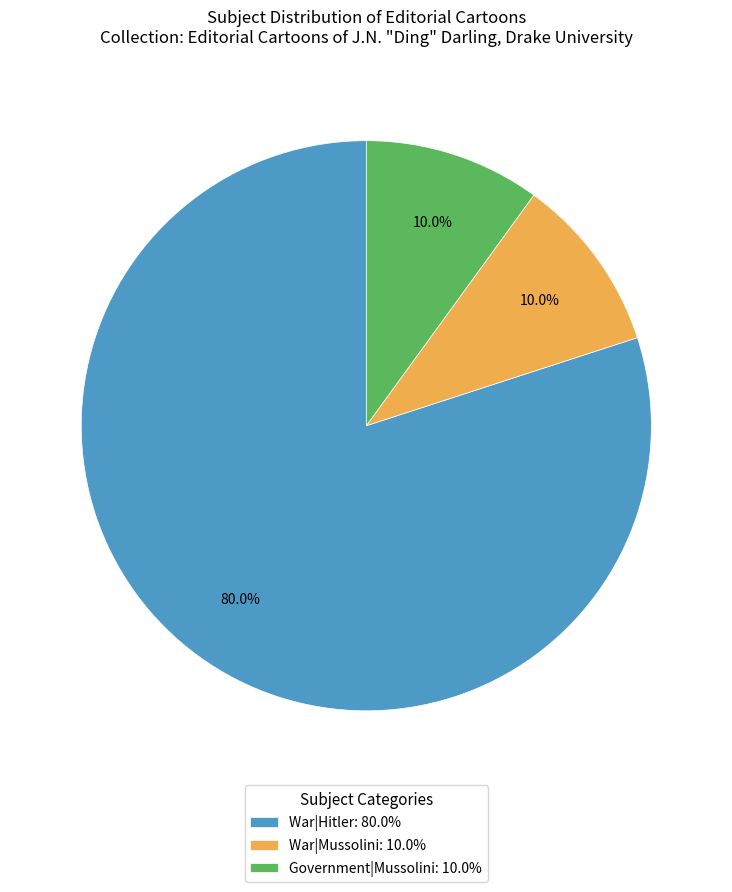

Is there any slice that represents more than half of the pie?

Yes